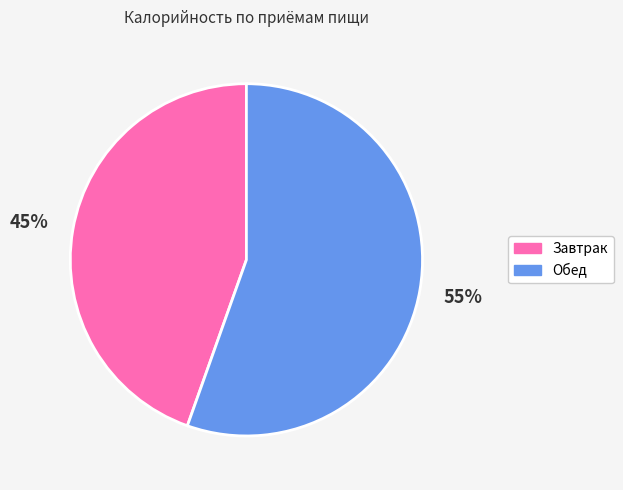

To the nearest percent, what portion does Завтрак represent?

45%